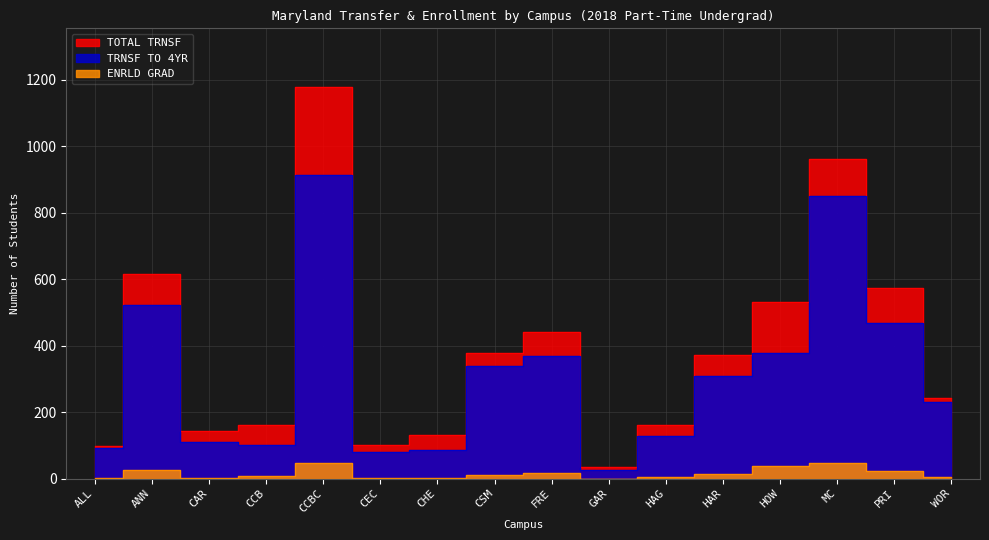

What is the sum of all TRNSF TO 4YR values?

4997